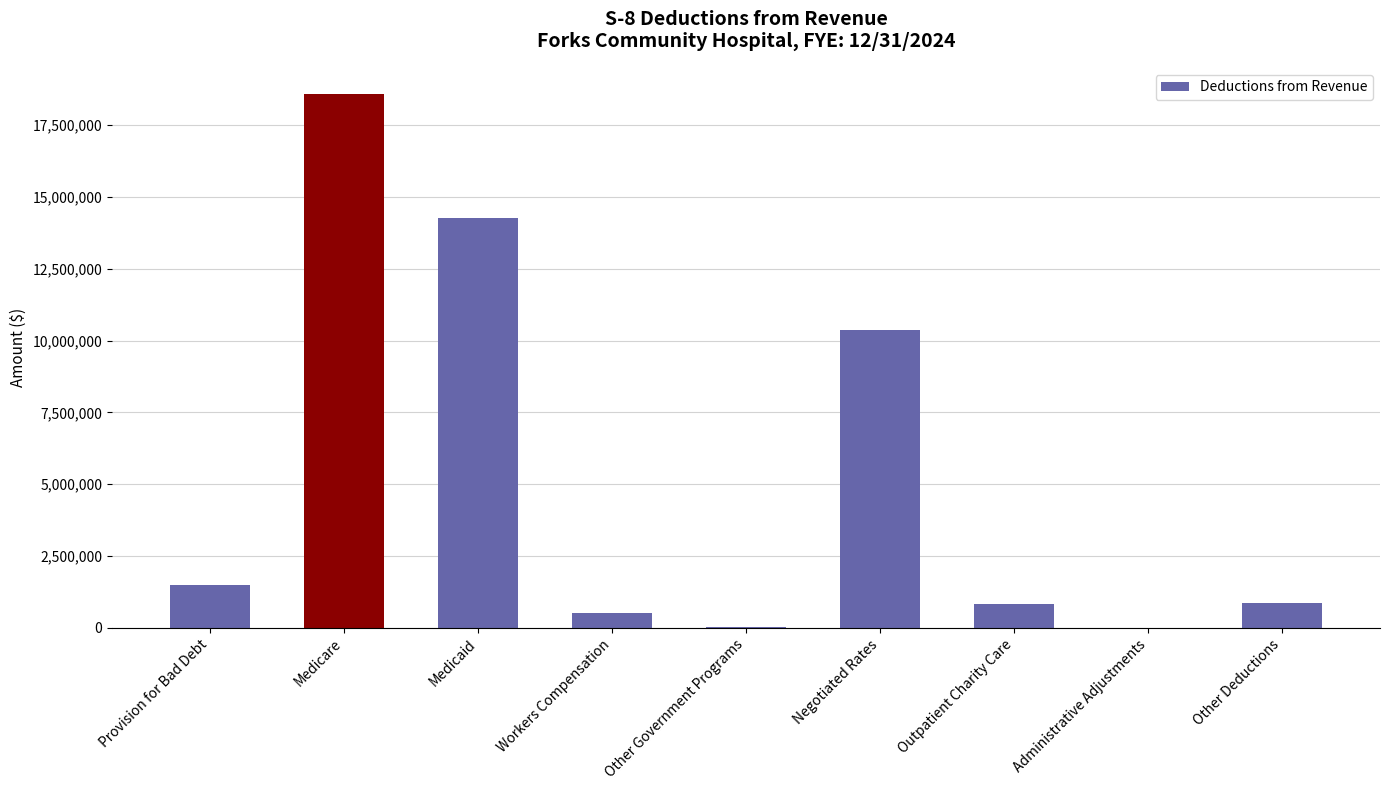

Which label corresponds to the largest value in the chart?

Medicare